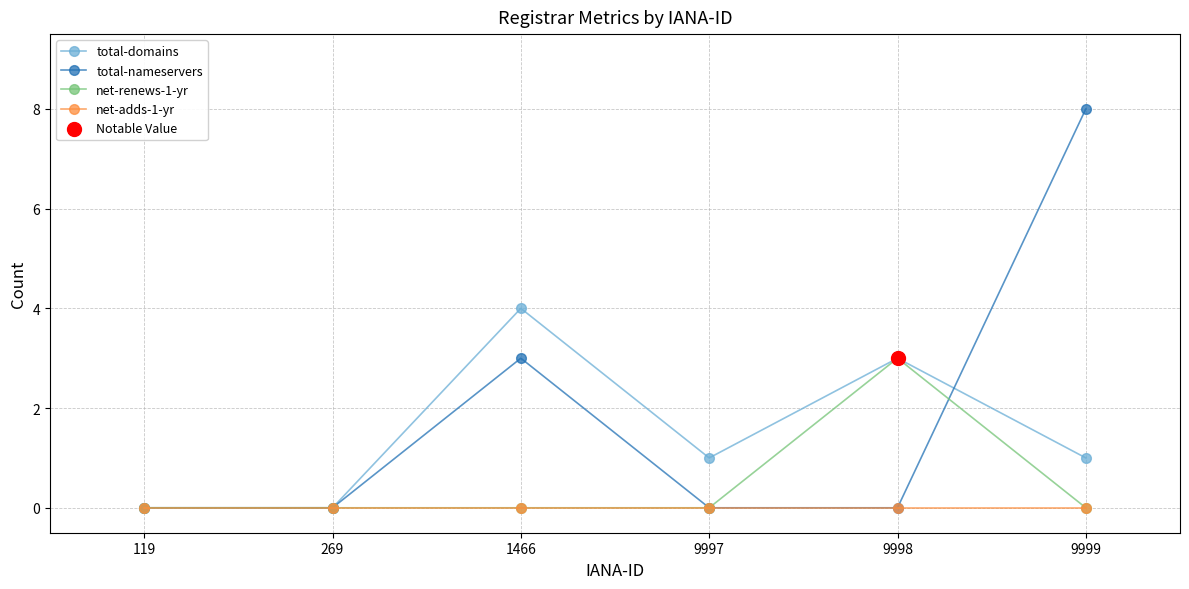

Rank the series by their average value, from lowest to highest.

net-adds-1-yr, net-renews-1-yr, total-domains, total-nameservers